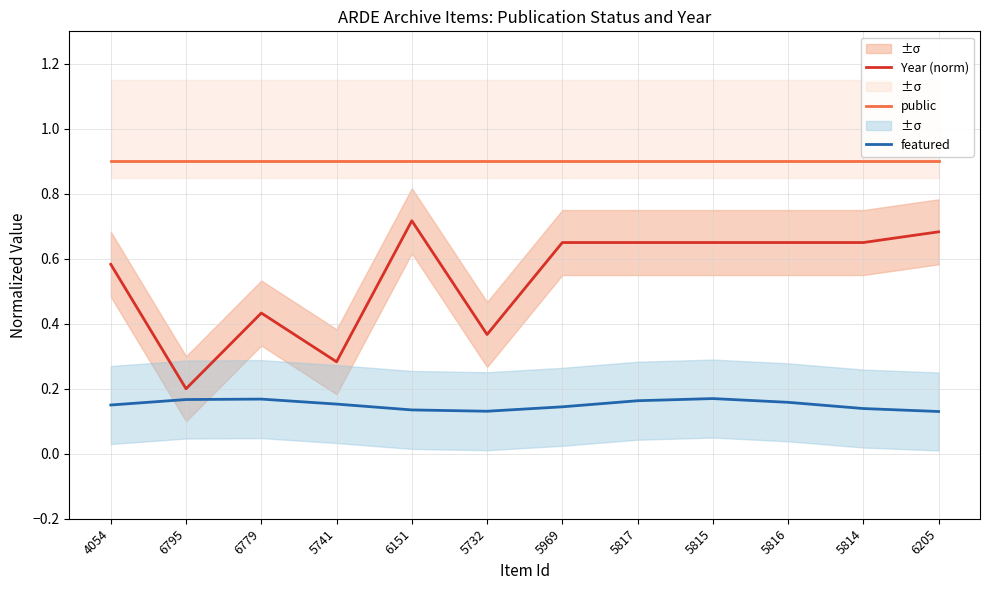

Reading left to right, list all the values displayed in this chart.

Year (norm): 0.6	0.2	0.4	0.3	0.7	0.4	0.7	0.7	0.7	0.7	0.7	0.7
public: 0.9	0.9	0.9	0.9	0.9	0.9	0.9	0.9	0.9	0.9	0.9	0.9
featured: 0.1	0.2	0.2	0.2	0.1	0.1	0.1	0.2	0.2	0.2	0.1	0.1